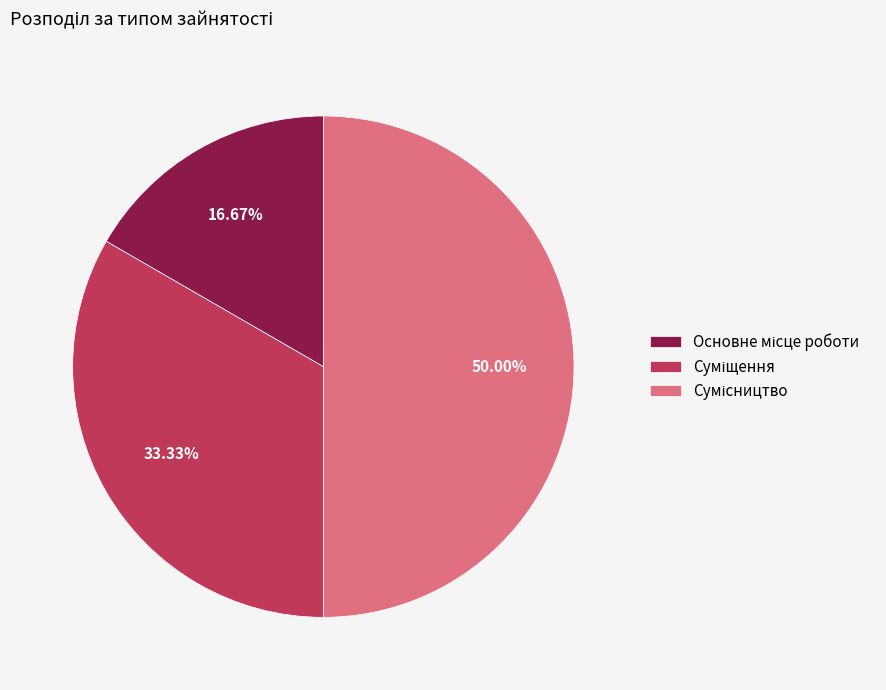

How many segments does this pie chart have?

3